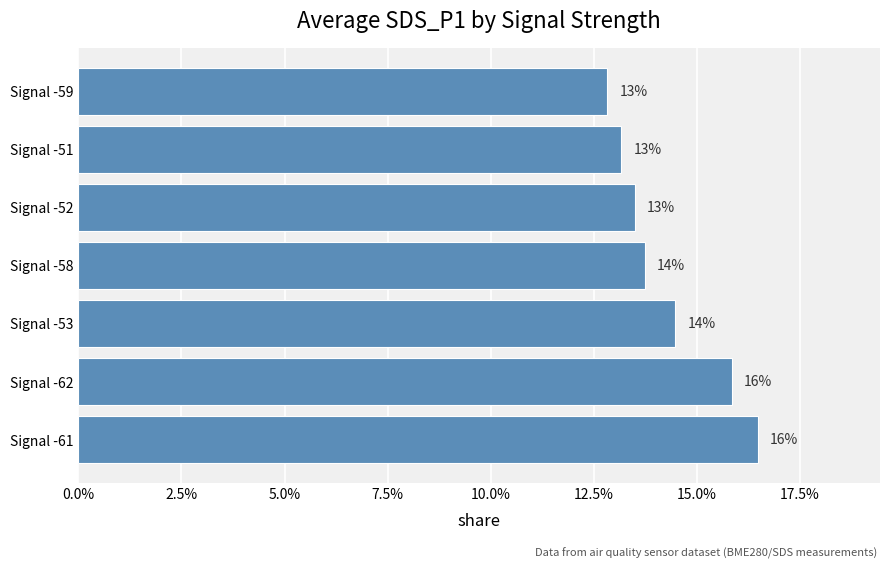

What is the minimum value shown in the chart?

12.8